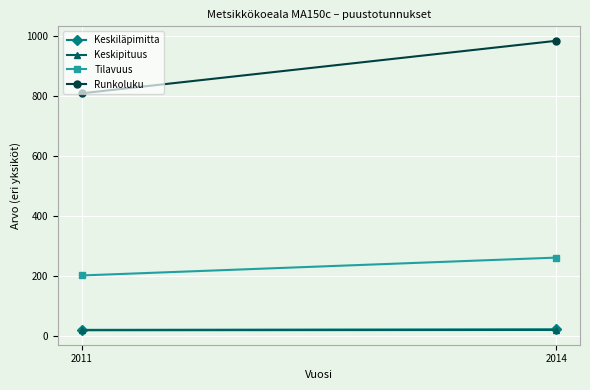

Is the value of Keskiläpimitta at 2011 greater than the value of Tilavuus at 2014?

No